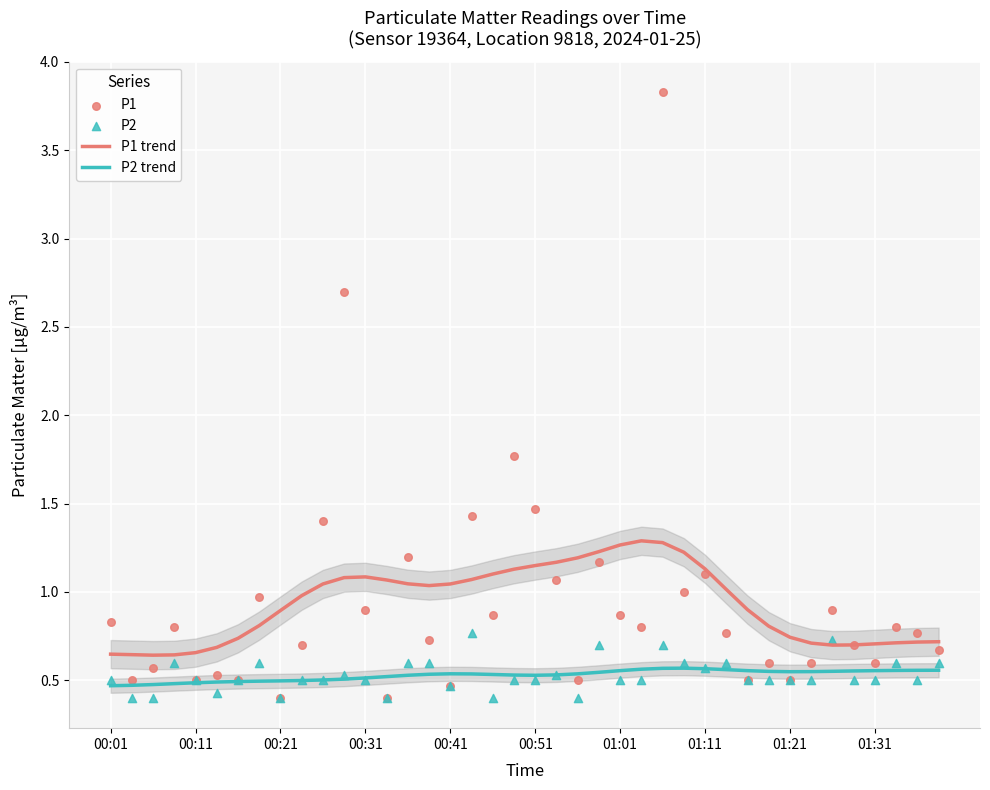

Which series has the widest spread of Y values?

P1